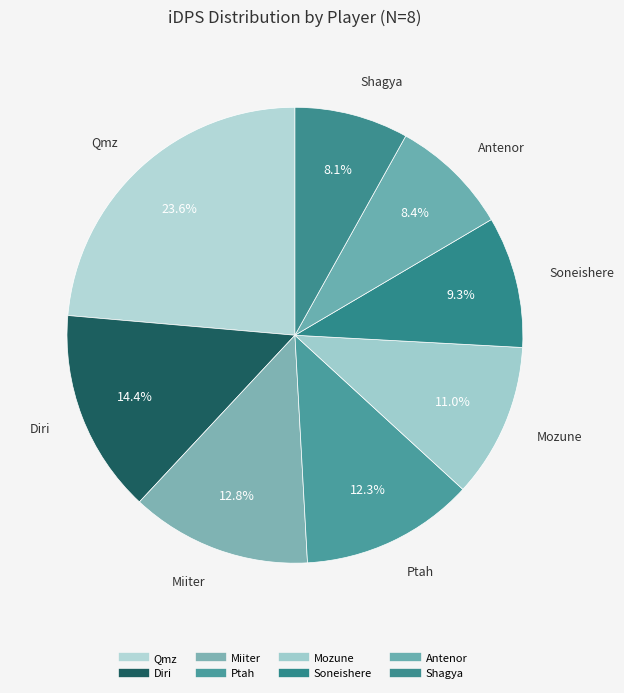

Between Antenor and Diri, which is larger?

Diri